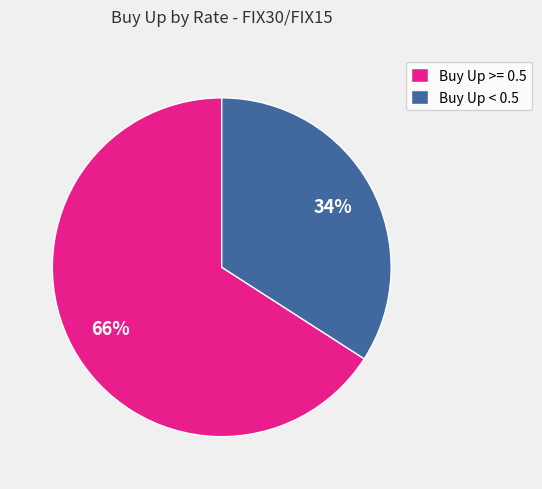

Combined, do Buy Up < 0.5 and Buy Up >= 0.5 account for over 50%?

Yes